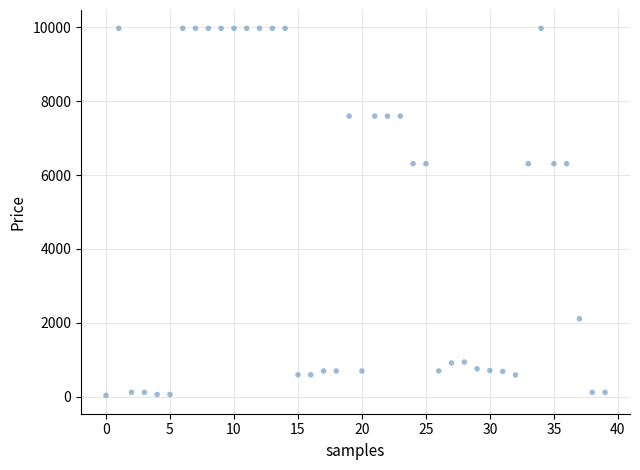

What is the range of Y values (max minus min)?

9942.9